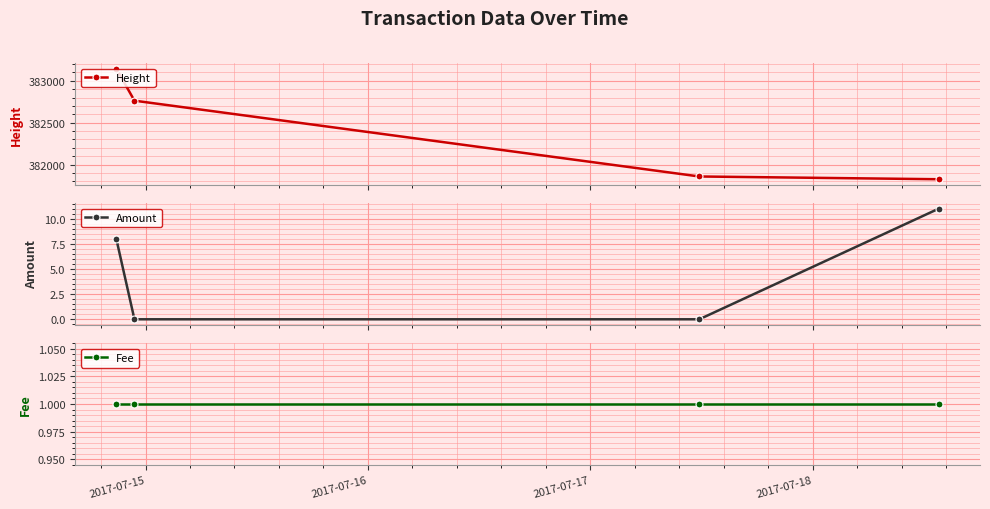

How many lines are shown in the chart?

3